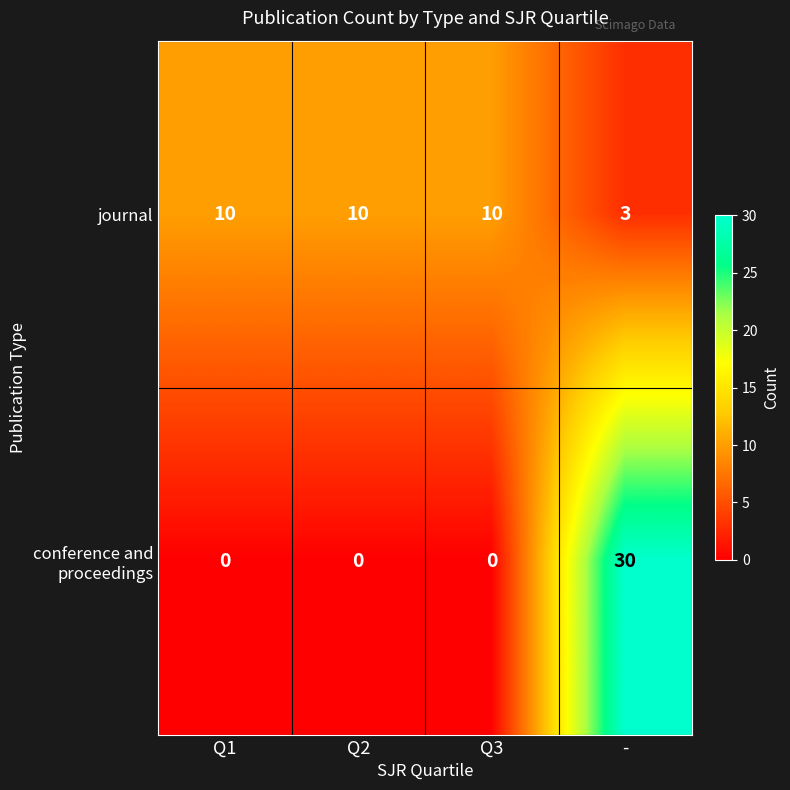

What is the greatest value displayed?

30